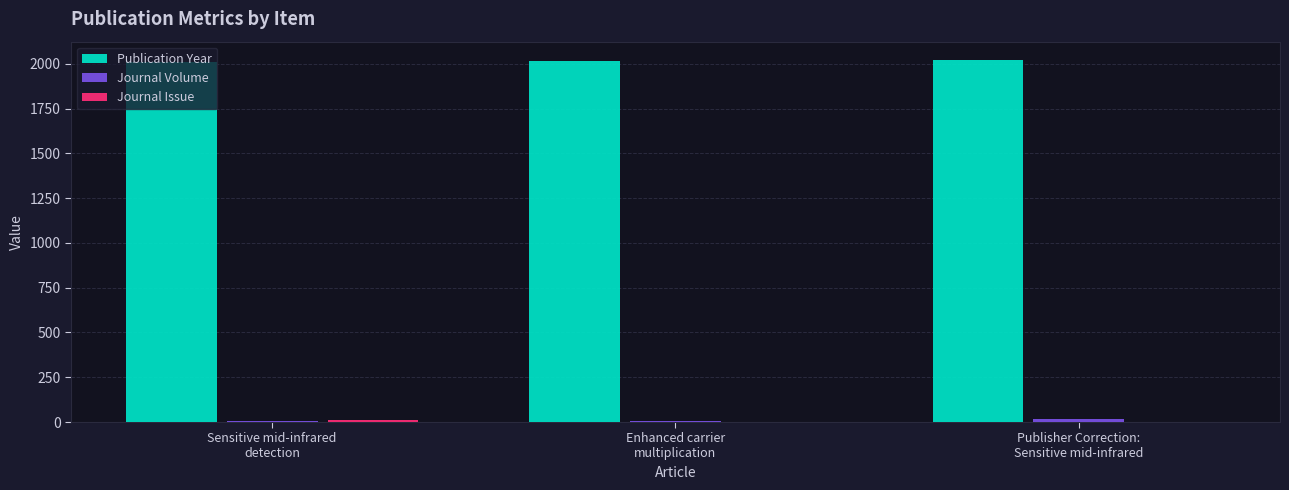

What is the sum of all Publication Year values?

6047